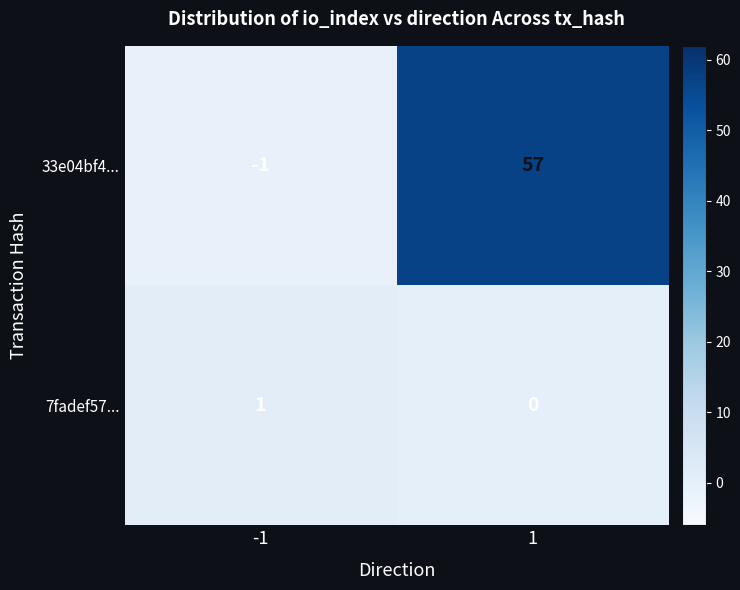

Reading left to right, what are all the values shown in this chart?

33e04bf4...: -1	57
7fadef57...: 1	0